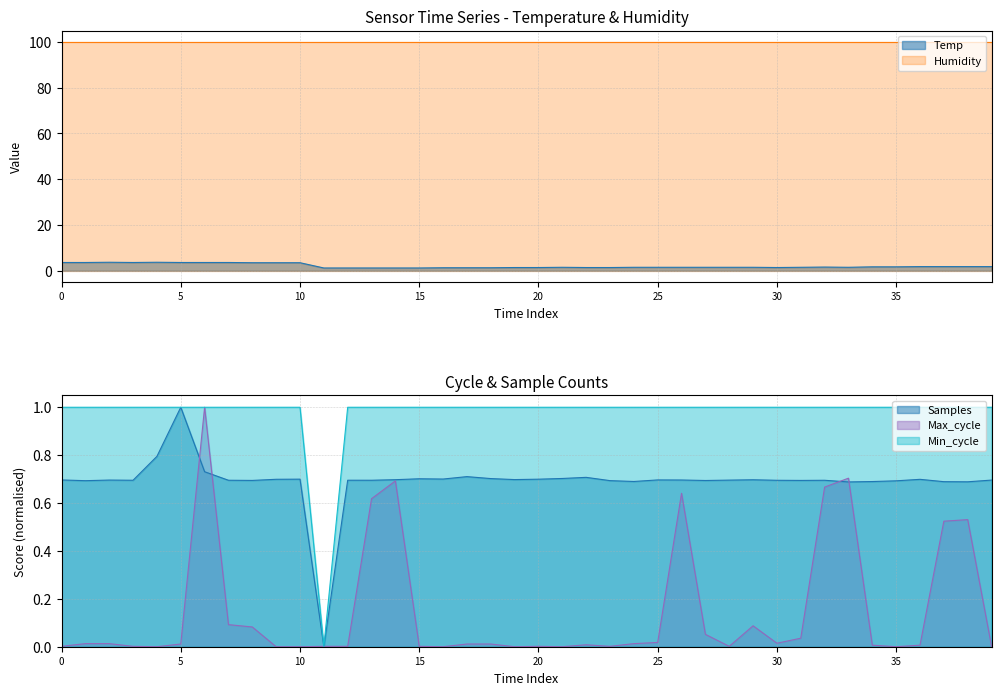

Between 2023/12/27 08:18 and 2023/12/27 08:20, which series saw the biggest shift?

Temp